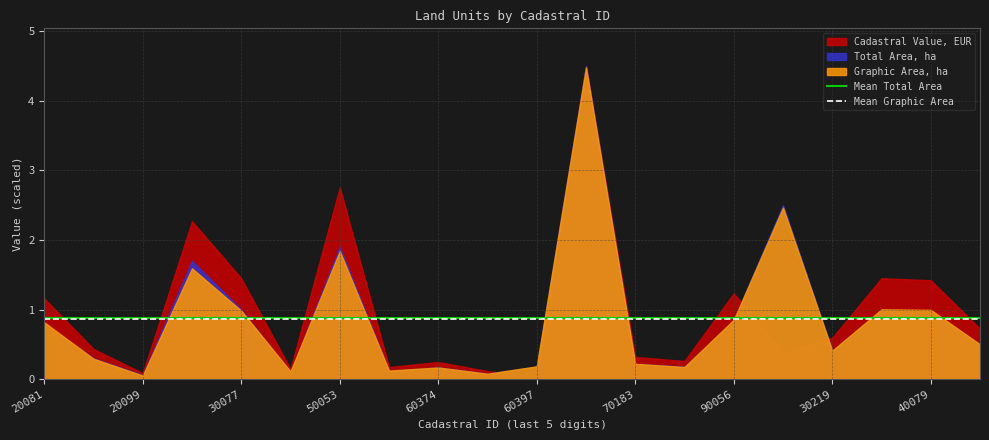

At which label does Mean Total Area reach its peak?

20081